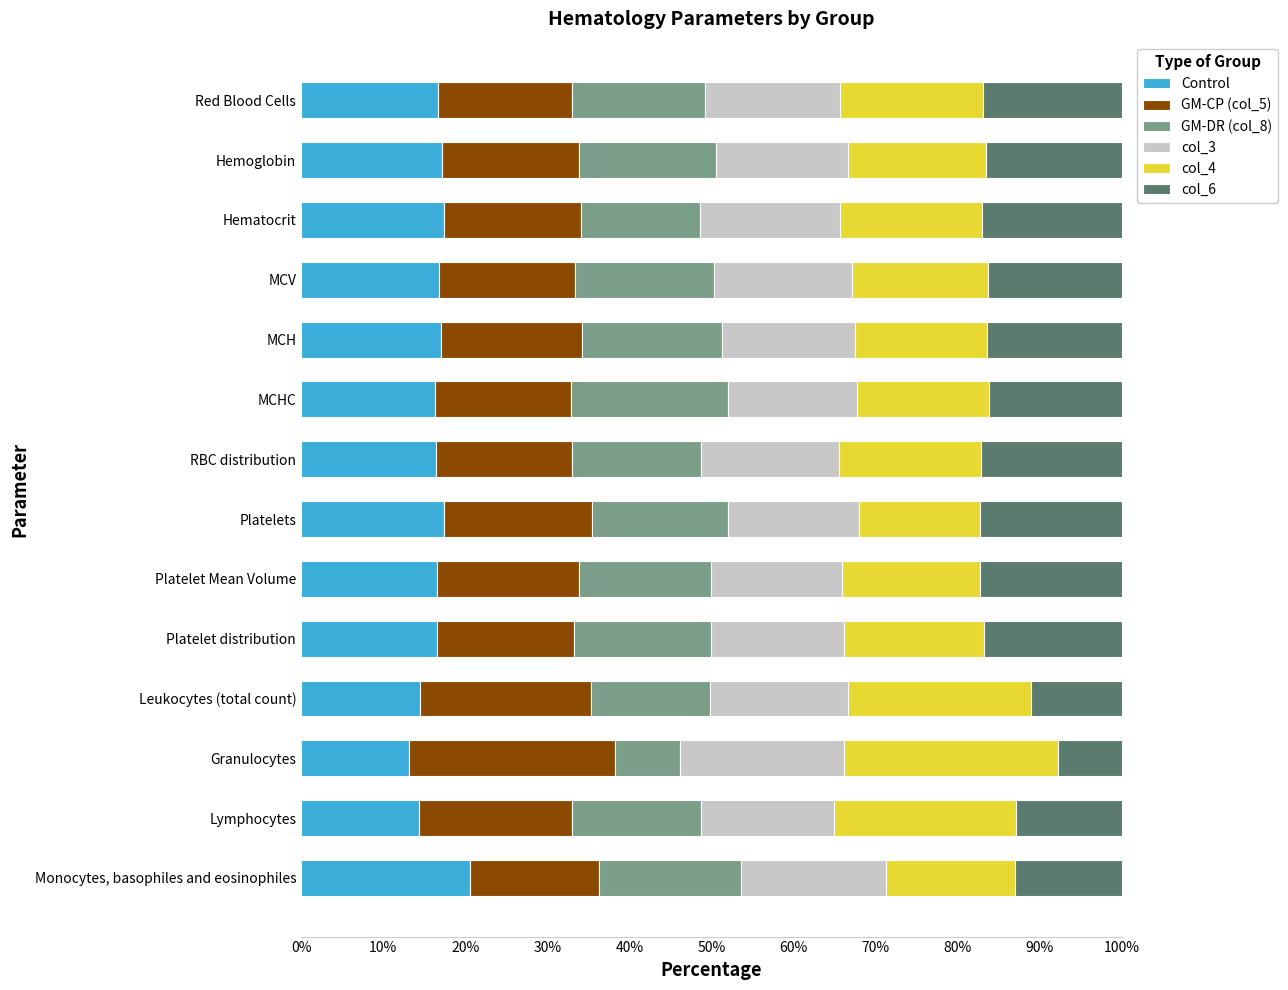

Is it true that Control equals 4.6 at Red Blood Cells?

False